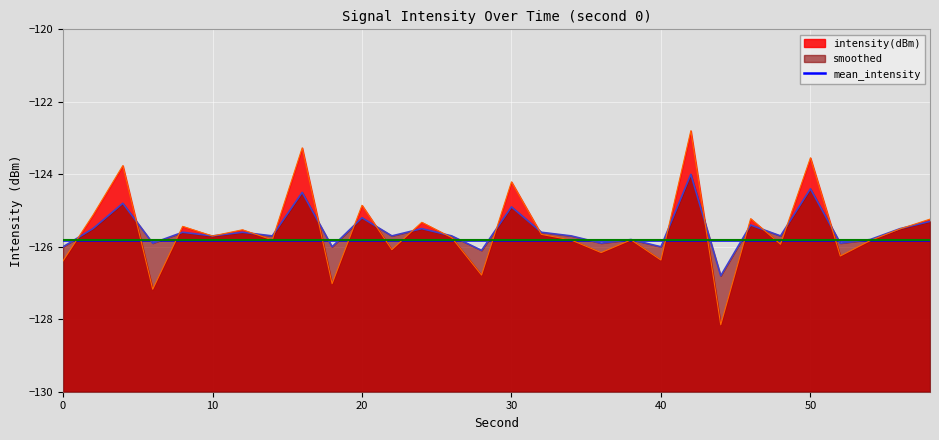

At which category does the chart reach its peak across all series?

42